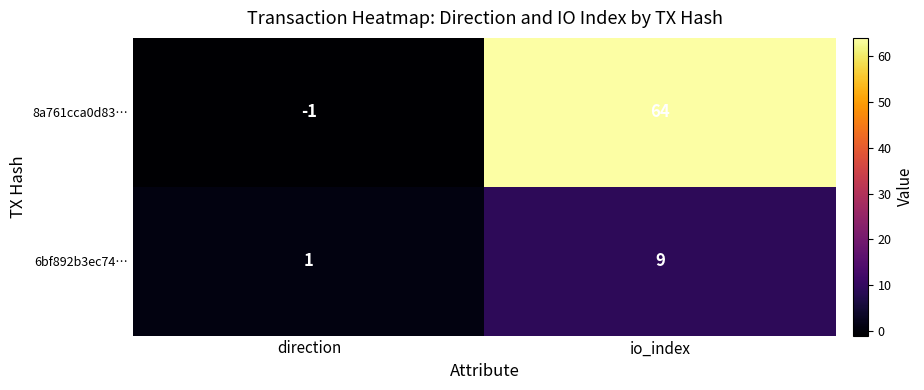

True or false: 8a761cca0d83… has a value of -2 at direction.

False